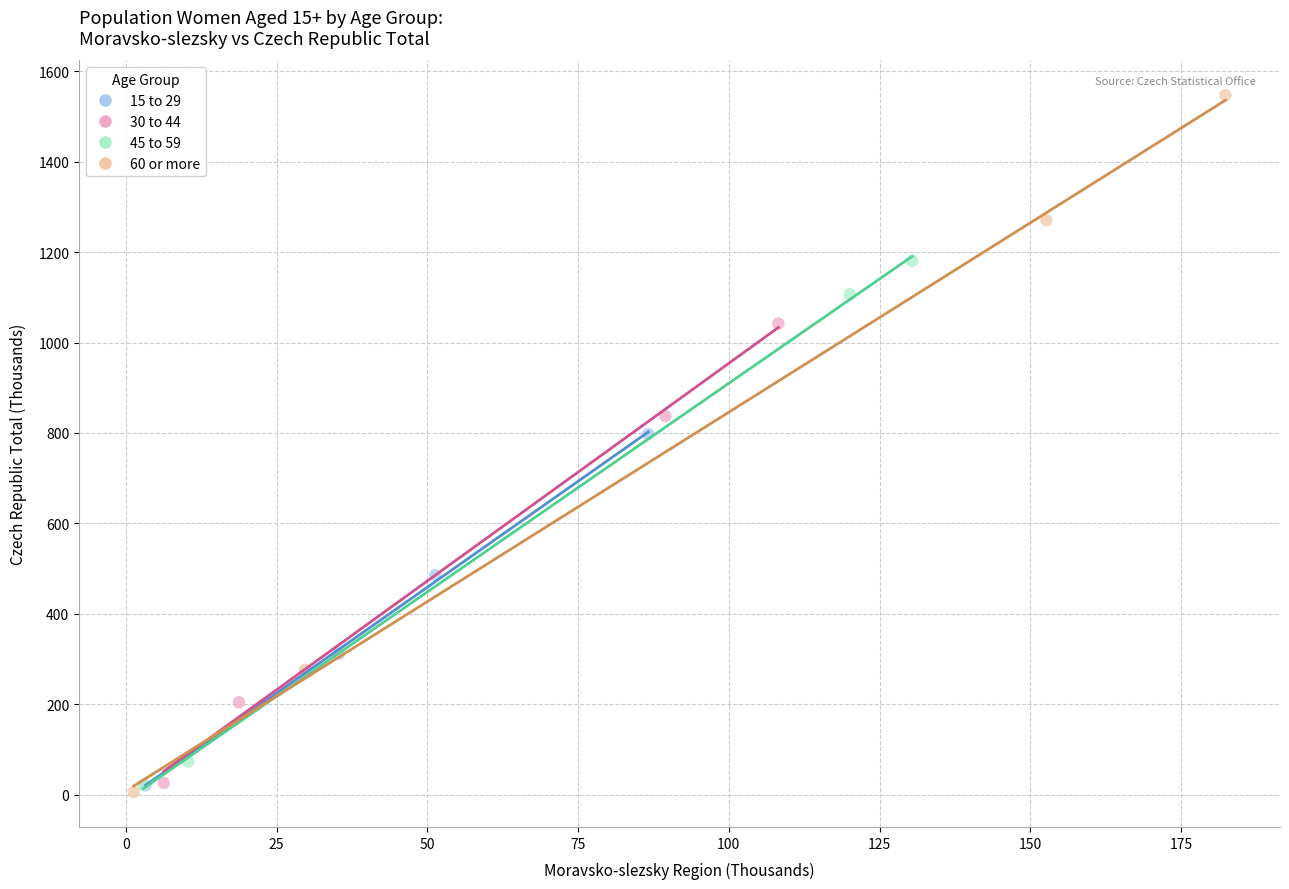

Which series reaches the maximum Y coordinate?

60 or more